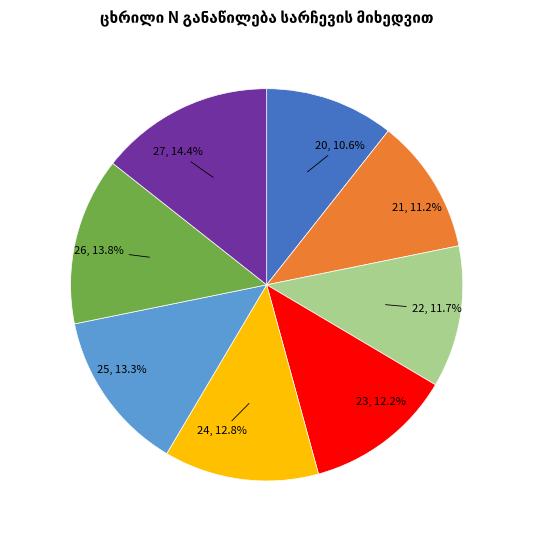

How many segments does this pie chart have?

8